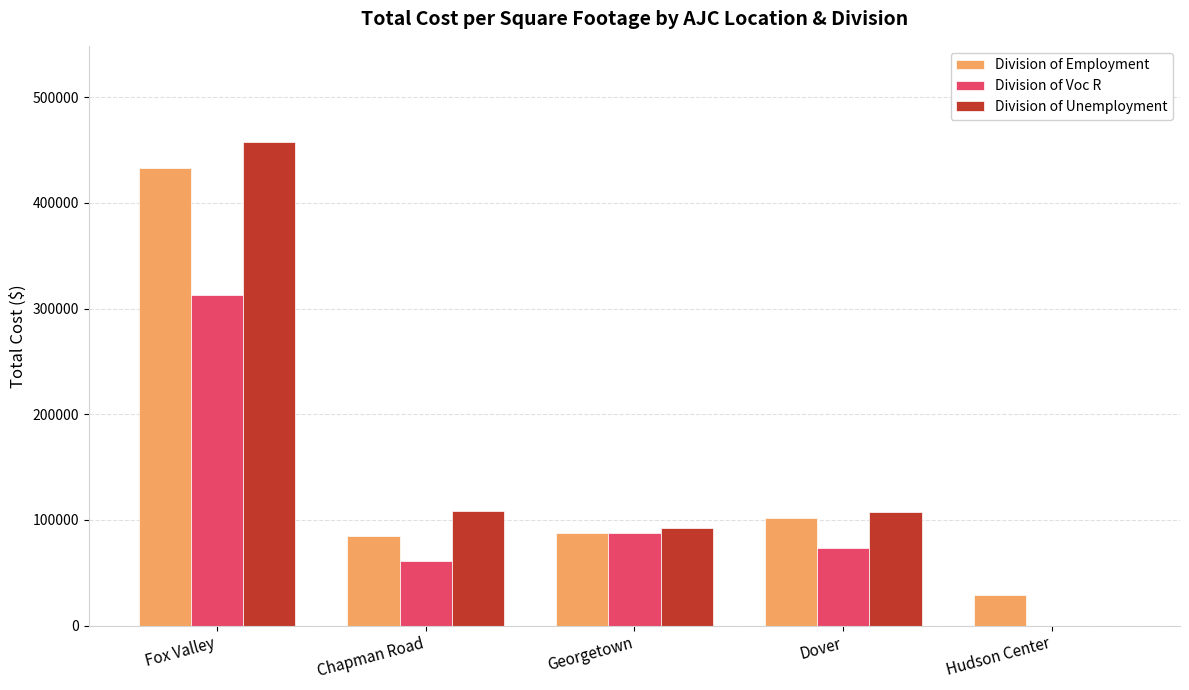

What is the total value across all series at Georgetown?

267989.4